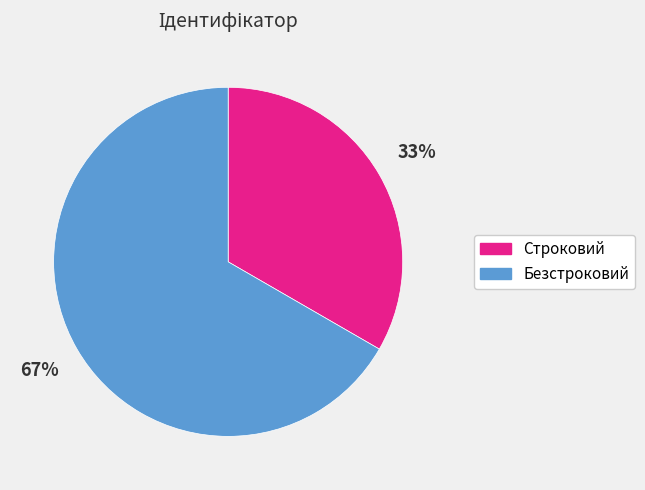

Which slice represents more than half of the pie?

Безстроковий